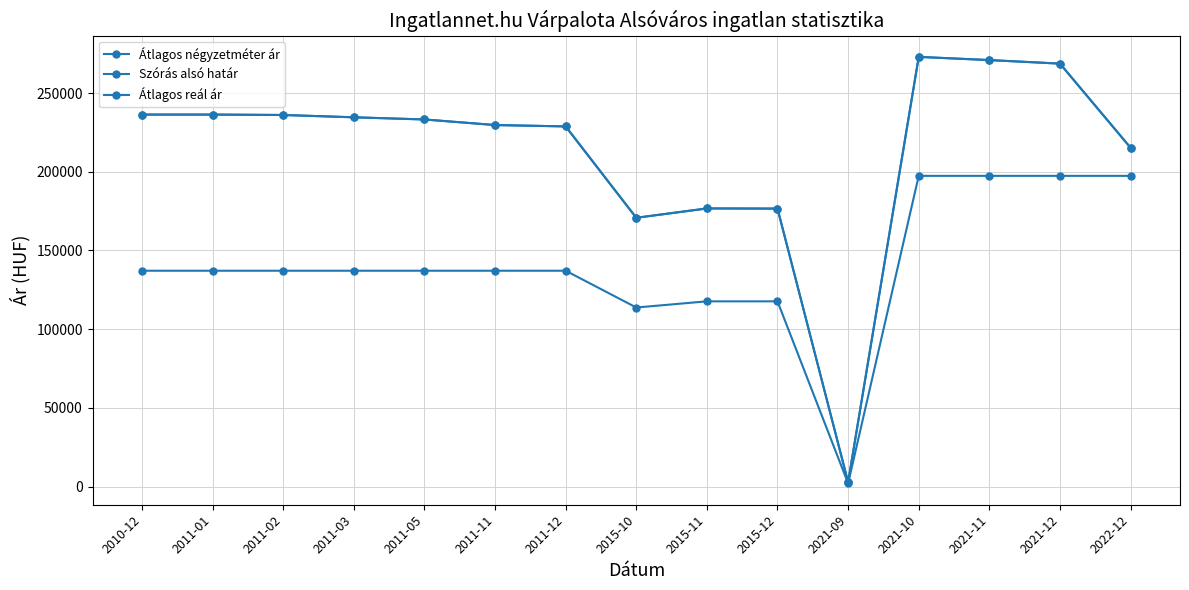

Is this an area chart (filled region under the line)?

No